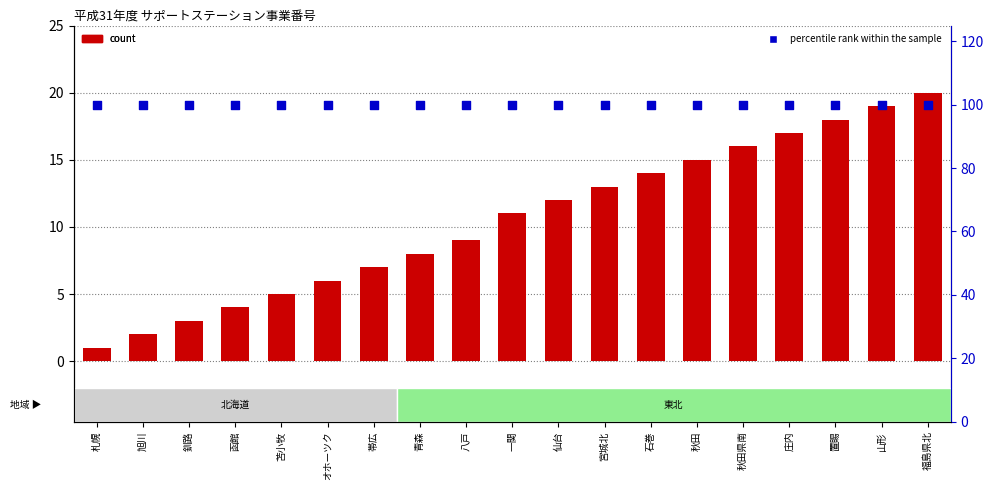

Which series has the largest total across all categories?

percentile rank within the sample